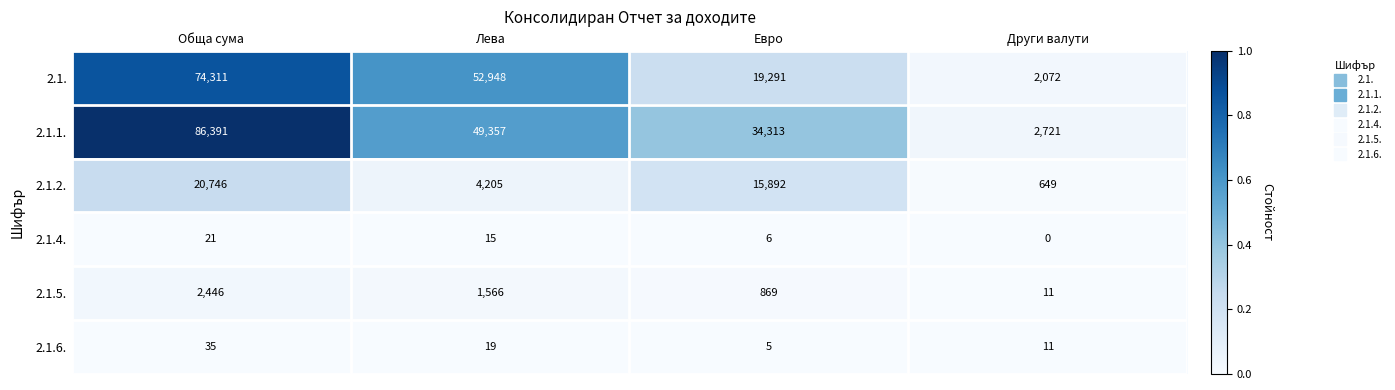

What is the difference between the highest and lowest values at Обща сума?

86370